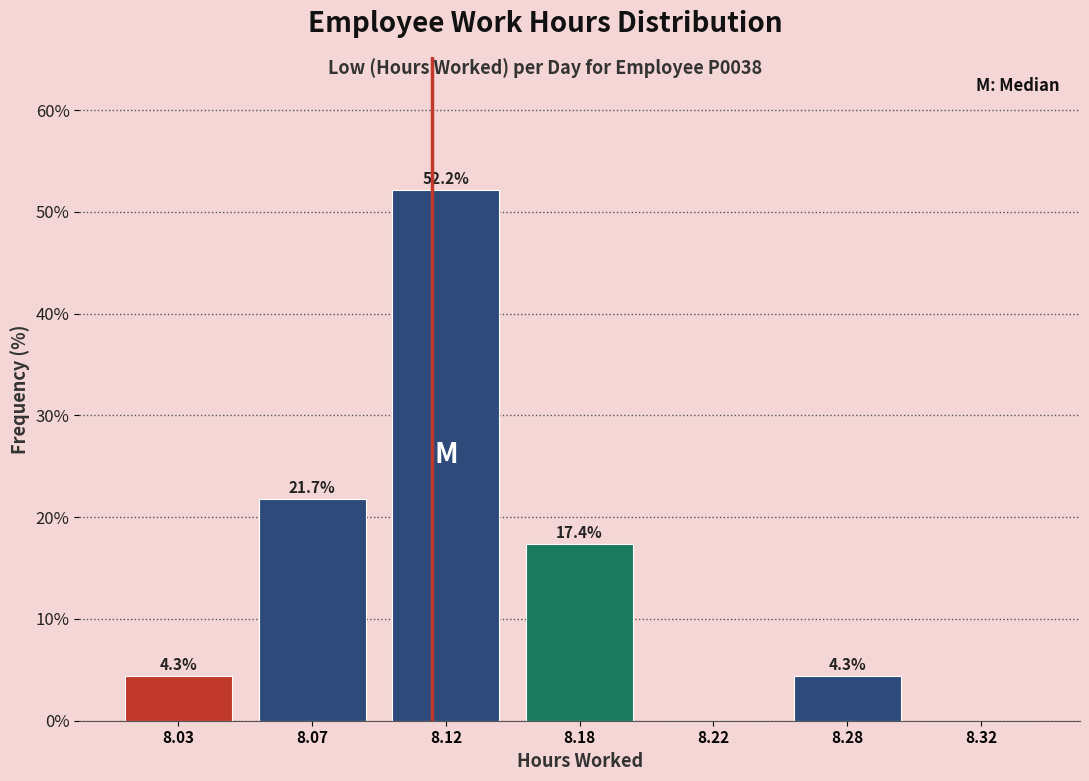

Reading left to right, list all the values displayed in this chart.

8.03=4.3	8.07=21.7	8.12=52.2	8.18=17.4	8.22=0.0	8.28=4.3	8.32=0.0